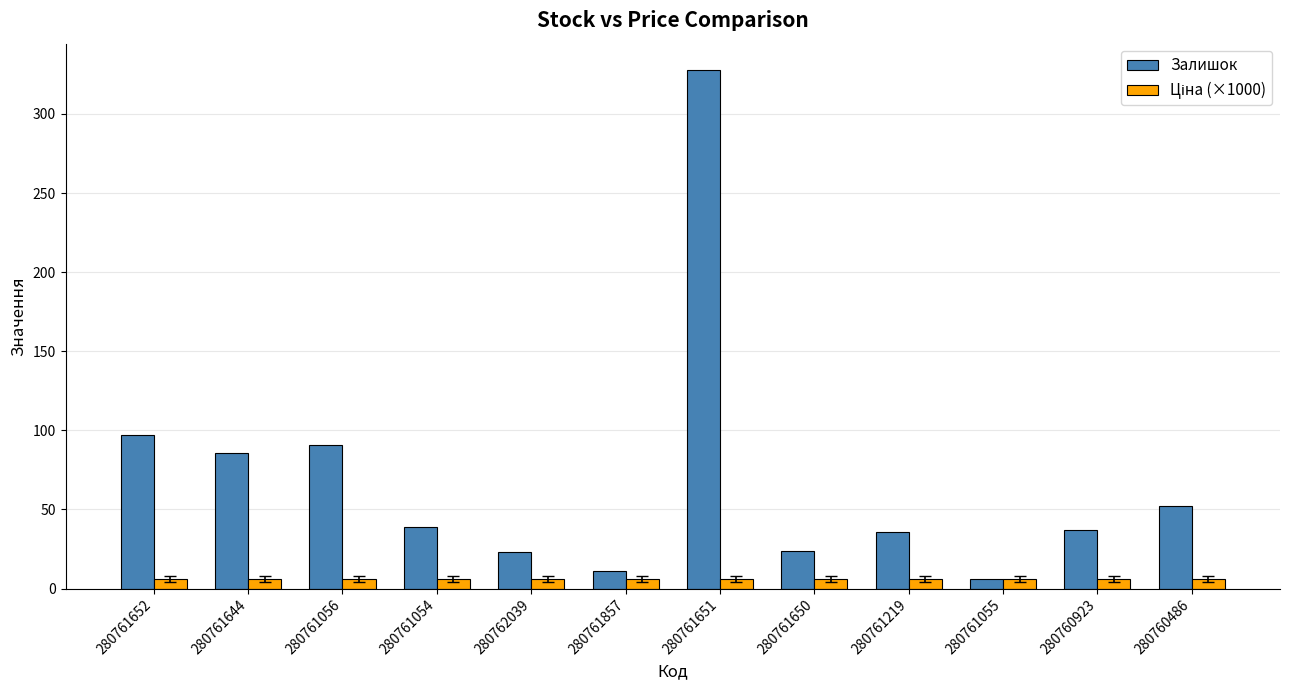

At which category does the chart reach its peak across all series?

280761651